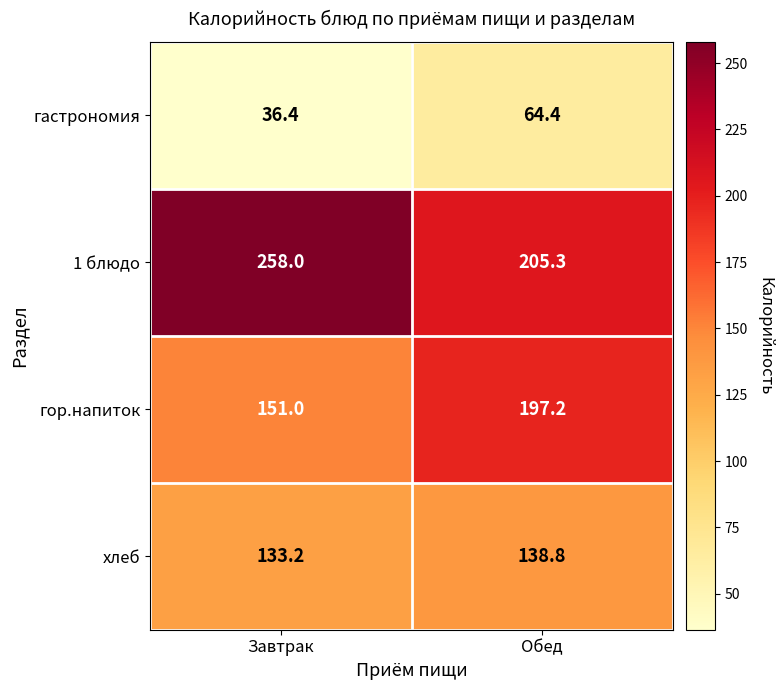

What is the maximum value shown in the chart?

258.0